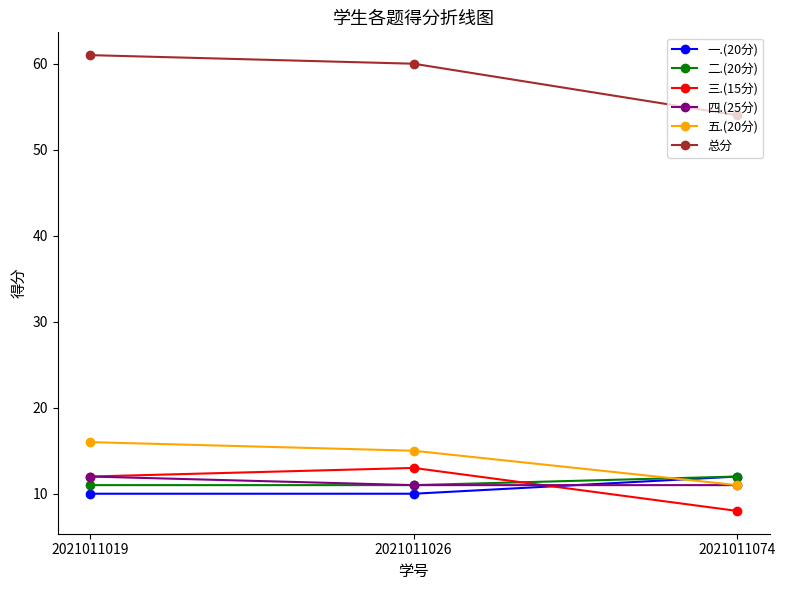

The value of 四.(25分) at 2021011074 is 16. True or false?

False